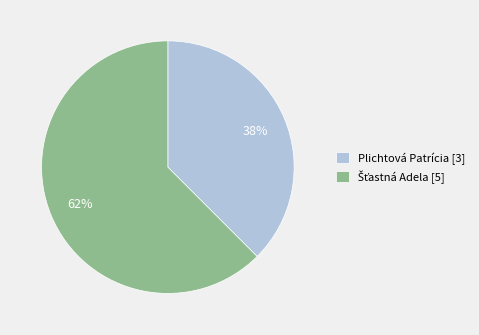

The Plichtová Patrícia [3] slice represents 49% of the pie. True or false?

False